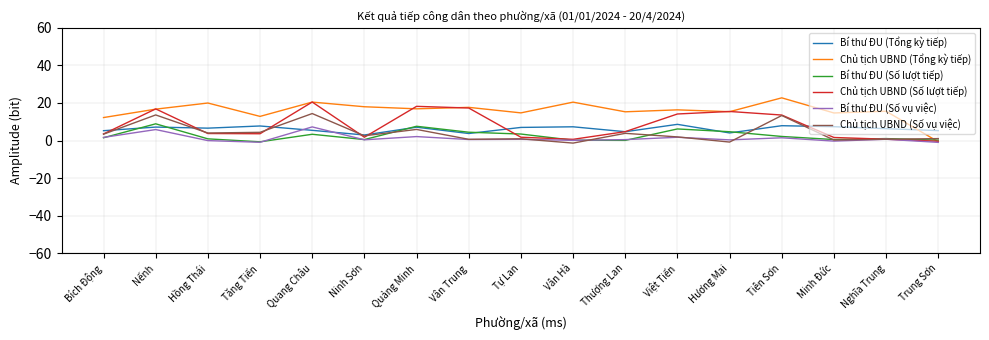

True or false: Bí thư ĐU (Số vụ việc) has a value of 1.5 at Tiên Sơn.

True